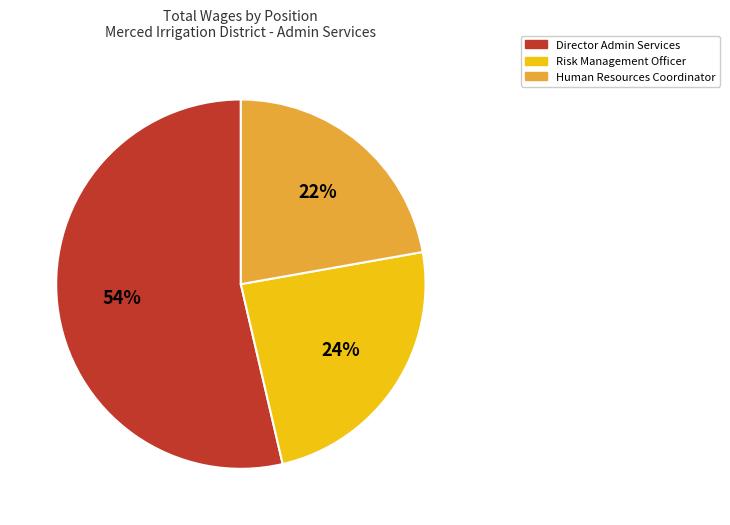

Is it true that Human Resources Coordinator is 29% of the pie?

False